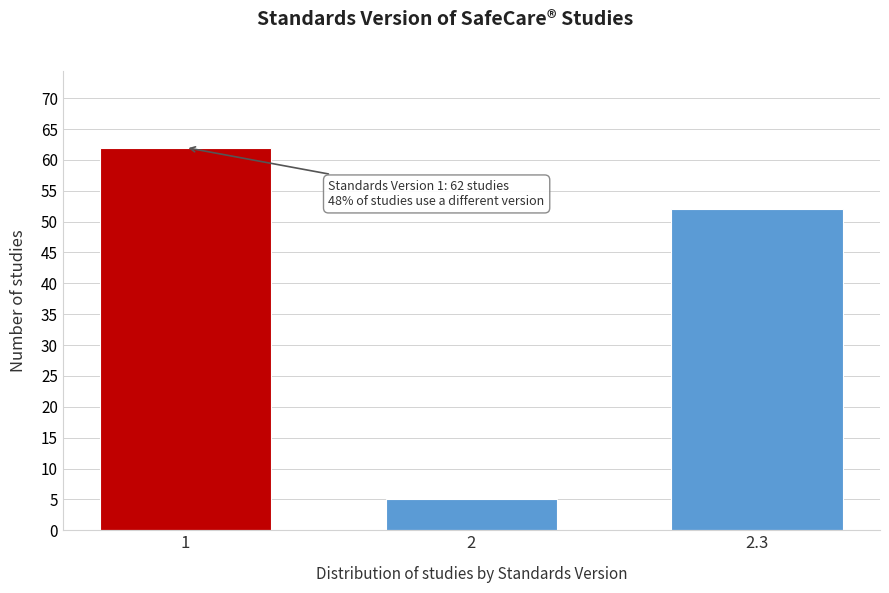

Reading right to left, transcribe all the data shown in this chart.

52	5	62